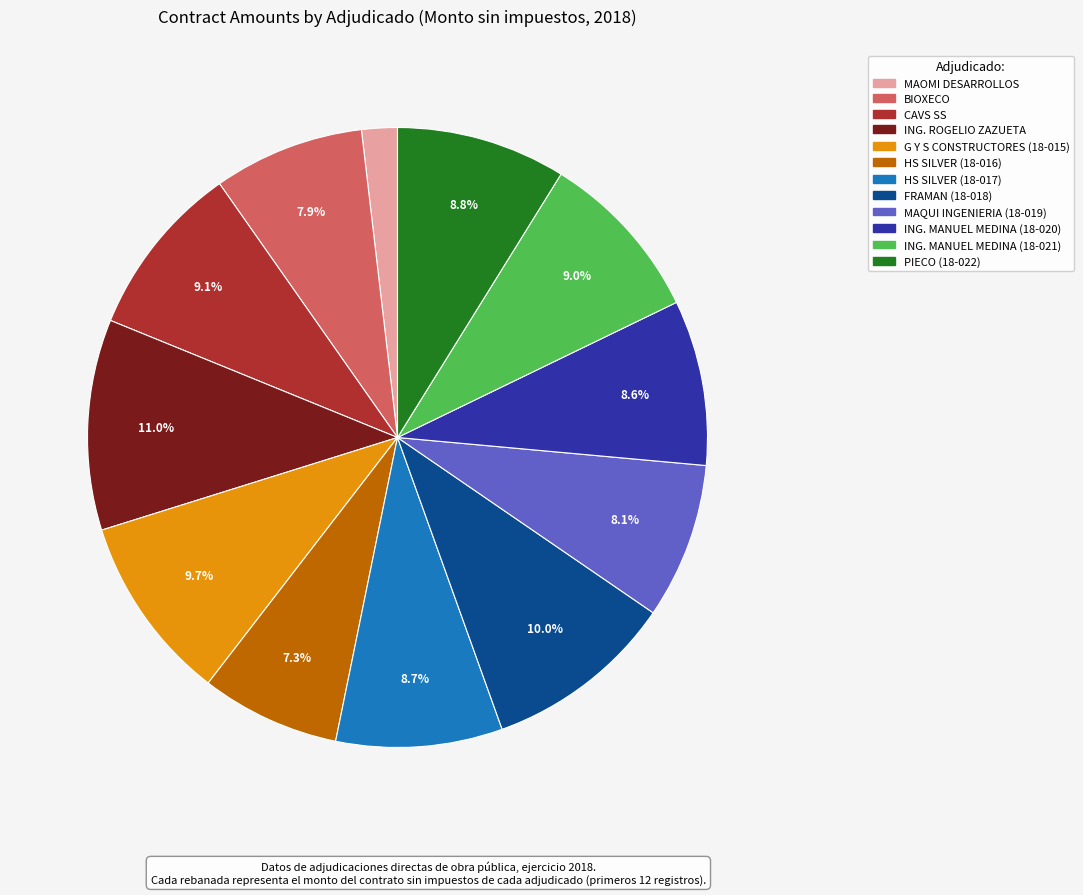

Is the sum of CAVS SS and HS SILVER (18-016) greater than half?

No